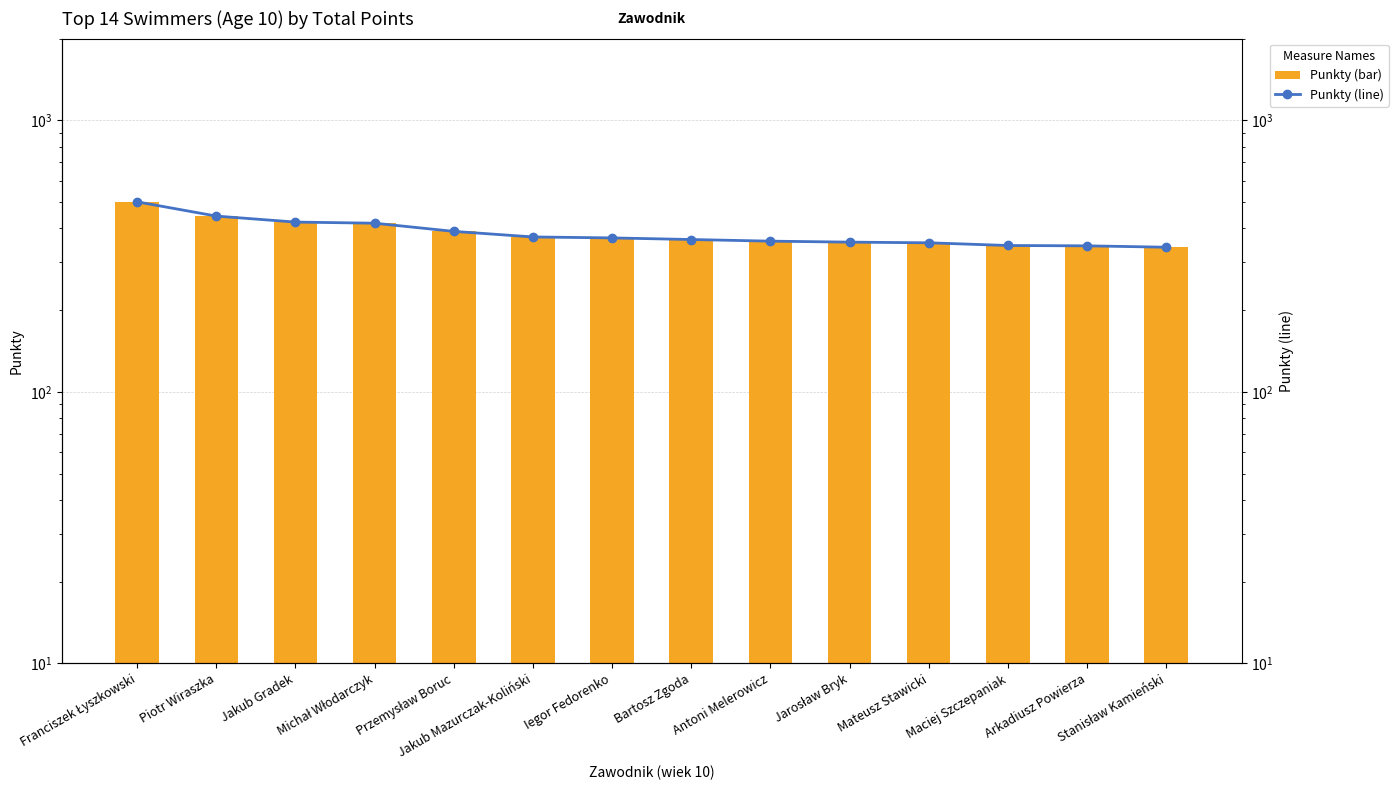

What is the value of the Punkty (line) bar at the 10th from the left?

356